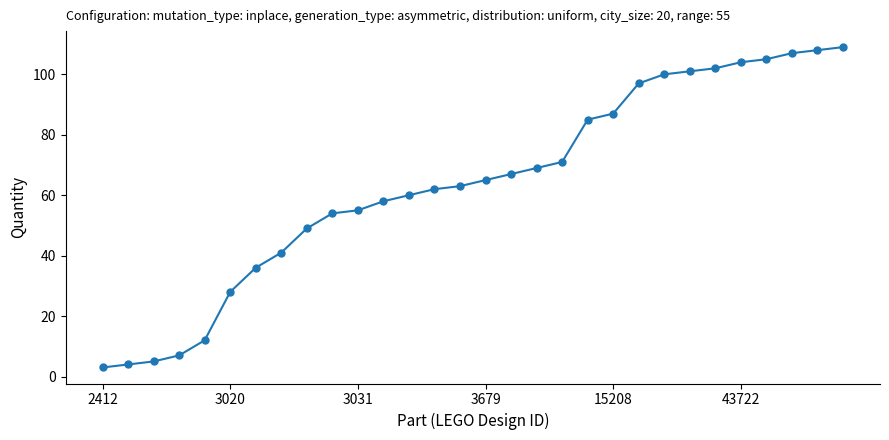

How many lines are shown in the chart?

1